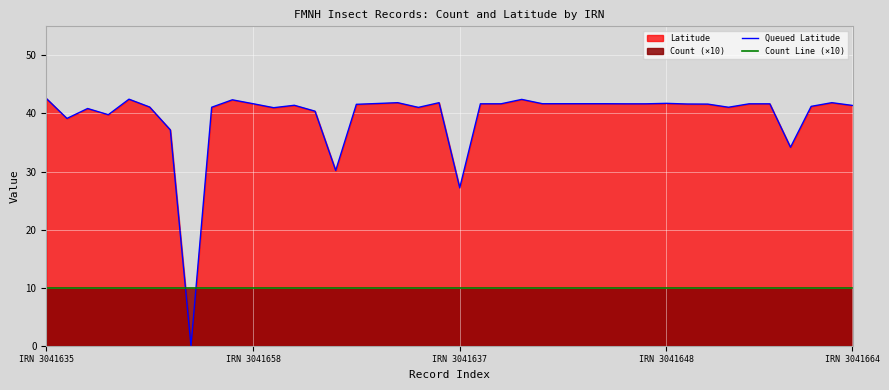

Which series ends up on top after the final intersection of Queued Latitude and Count Line (×10)?

Queued Latitude